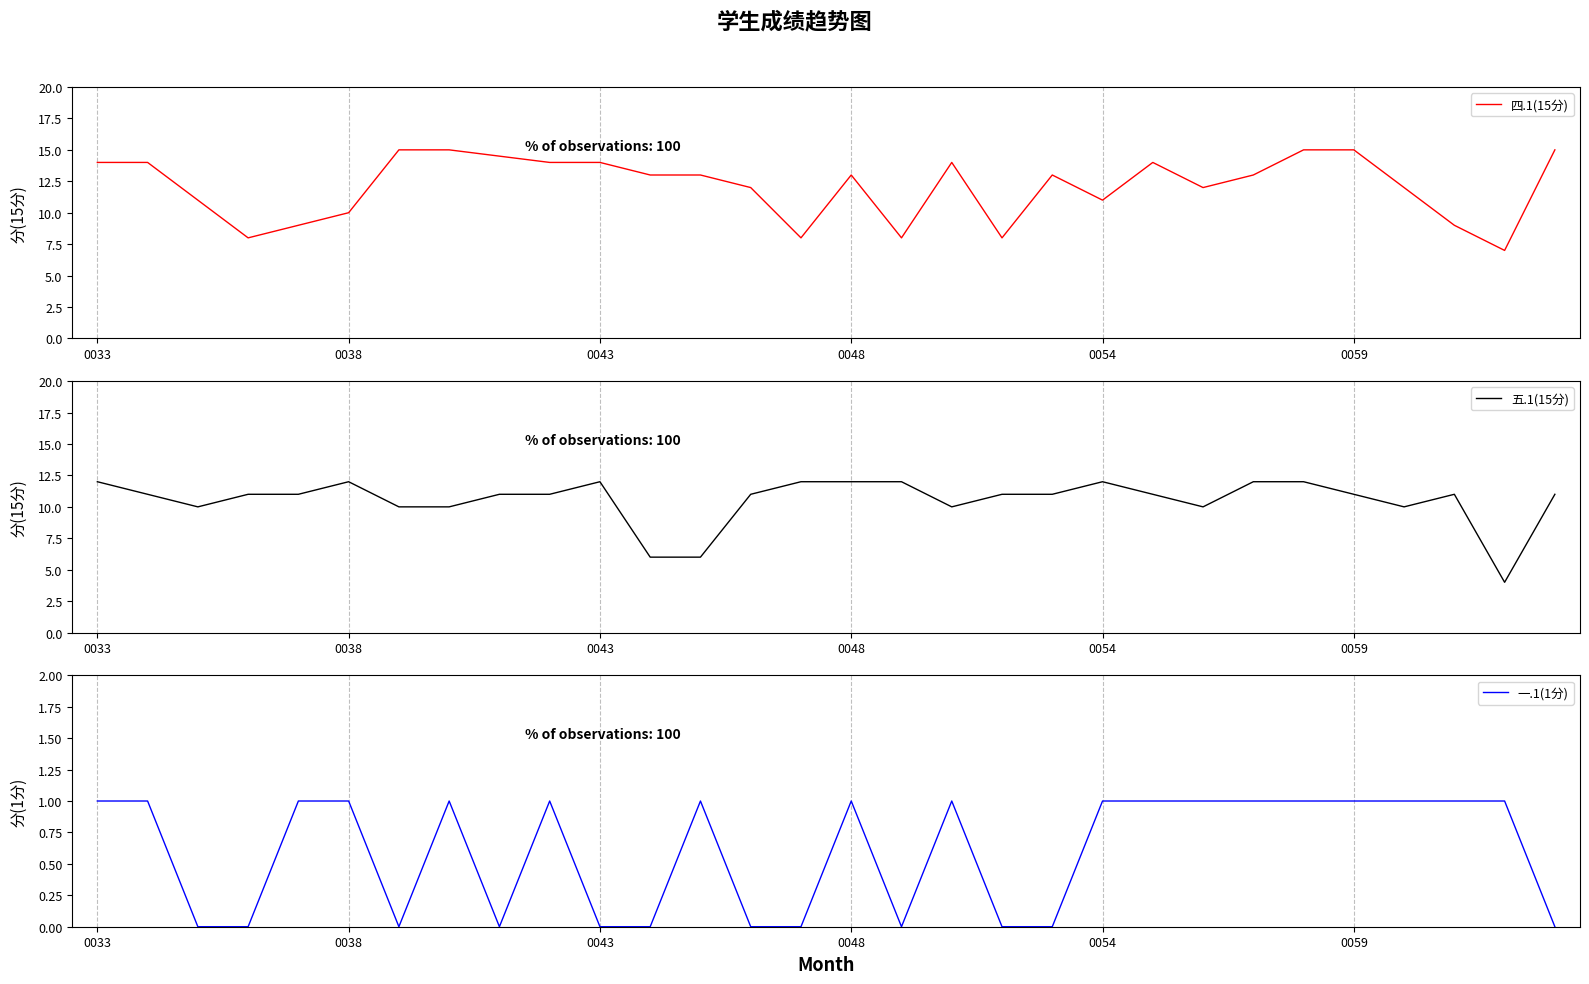

What is the highest value of the 五.1(15分) series?

12